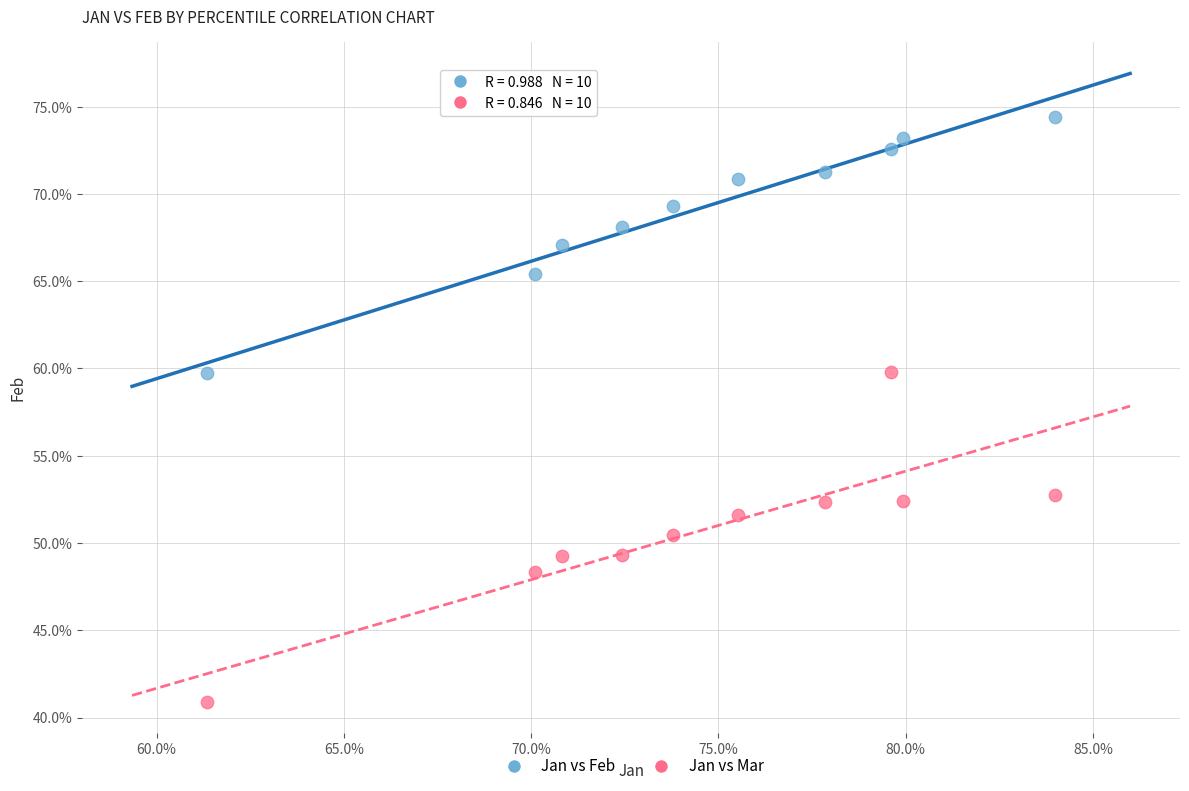

Which series has the largest Y range (max minus min)?

Jan vs Mar